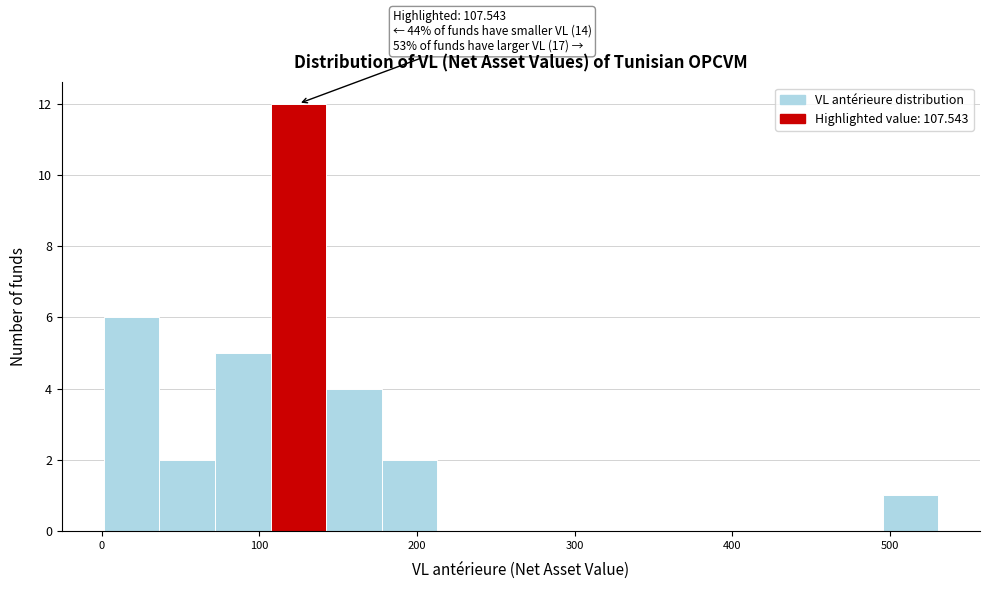

Read against the x-axis, roughly where is the centre of the tallest bar?

120